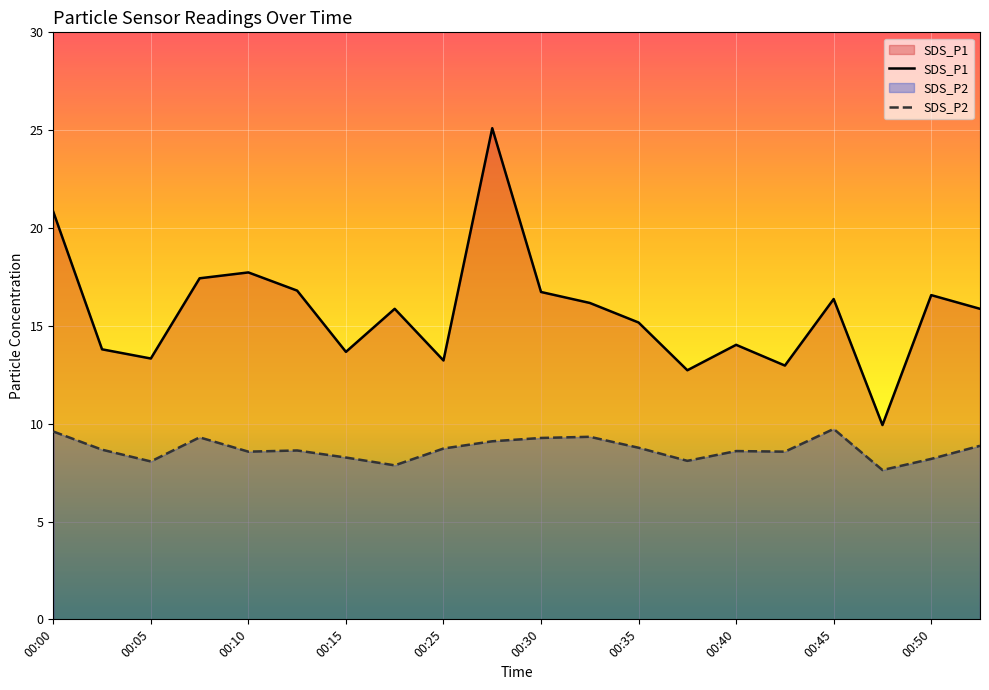

Which series has the largest total across all categories?

SDS_P1